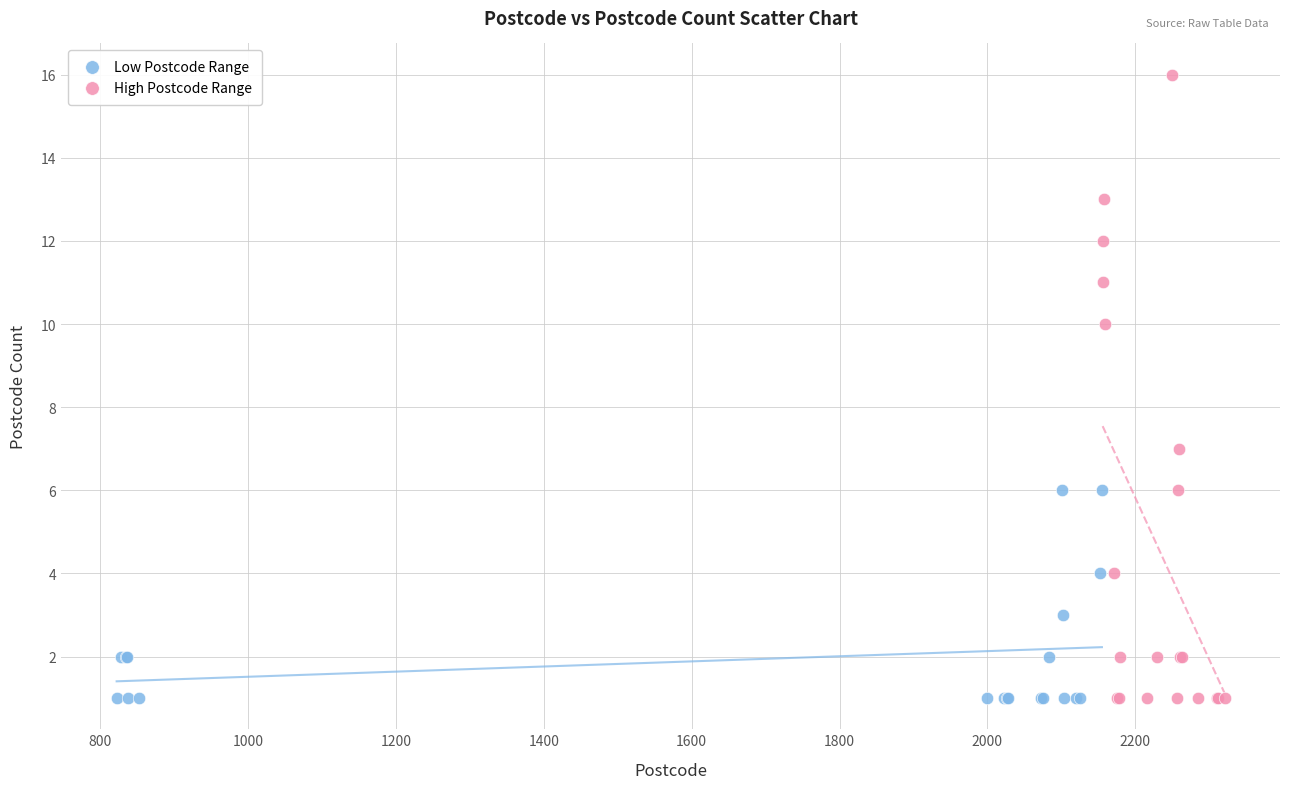

Which series reaches the maximum Y coordinate?

High Postcode Range